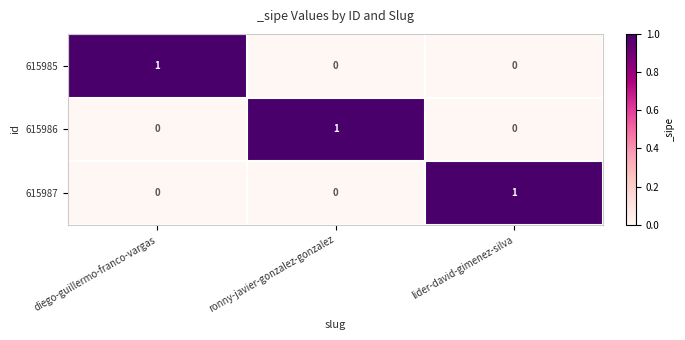

How many 615985 values are between 0 and 1?

3